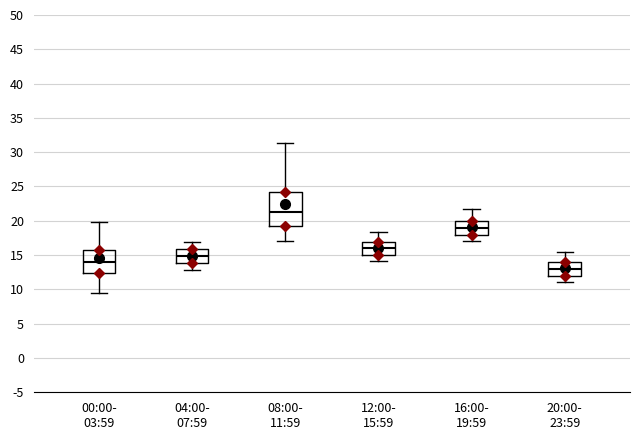

Reading left to right, transcribe this box plot: for each box, give where its median line is, the range the box spans, and where its two whiskers end, as read against the y-axis. The values are not printed on the chart, so give them approximately, as read against the axis.

00:00- 03:59: median 14.0, box 12.5 to 15.5, whiskers 9.5 to 20.0
04:00- 07:59: median 15.0, box 14.0 to 16.0, whiskers 13.0 to 17.0
08:00- 11:59: median 21.5, box 19.5 to 24.0, whiskers 17.0 to 31.5
12:00- 15:59: median 16.0, box 15.0 to 17.0, whiskers 14.0 to 18.5
16:00- 19:59: median 19.0, box 18.0 to 20.0, whiskers 17.0 to 21.5
20:00- 23:59: median 13.0, box 12.0 to 14.0, whiskers 11.0 to 15.5